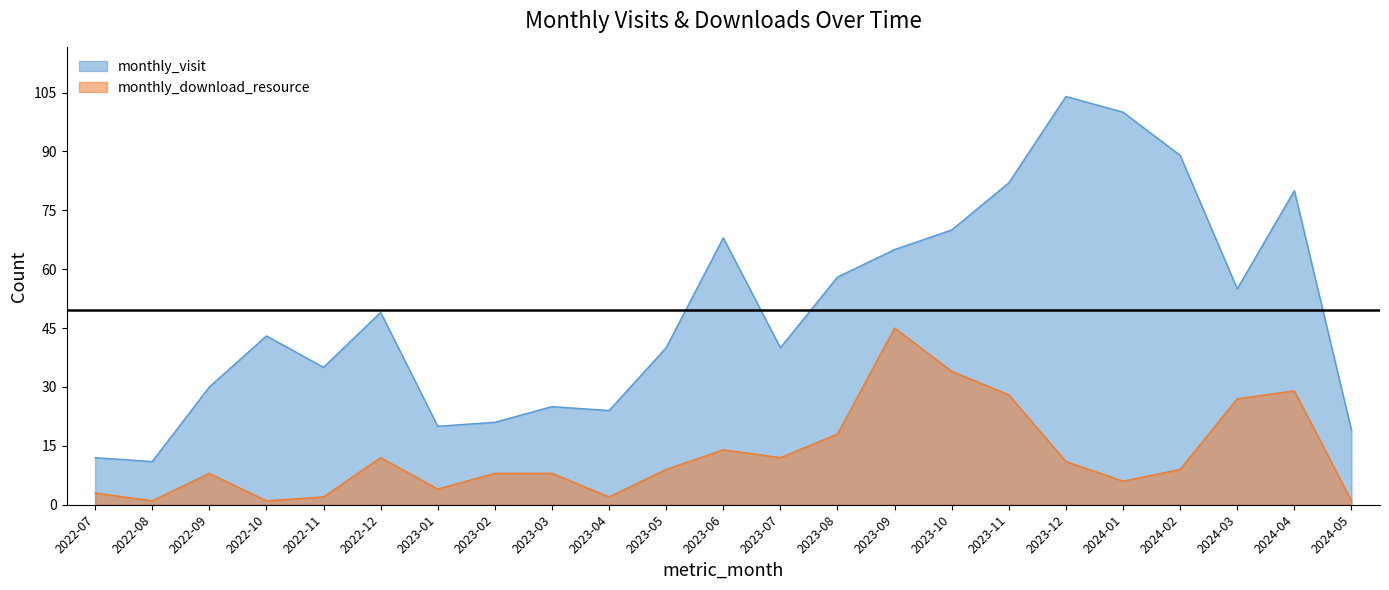

How many distinct data groups are displayed?

2